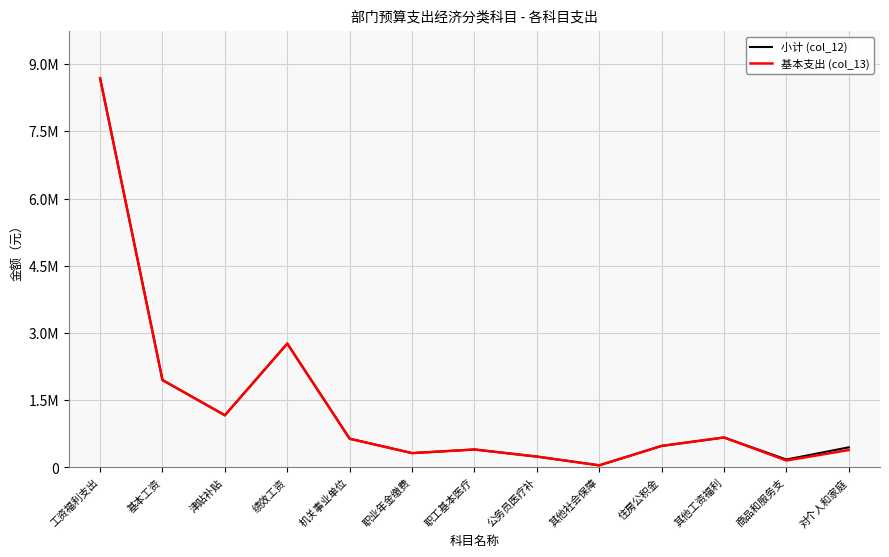

Is this an area chart (filled region under the line)?

No